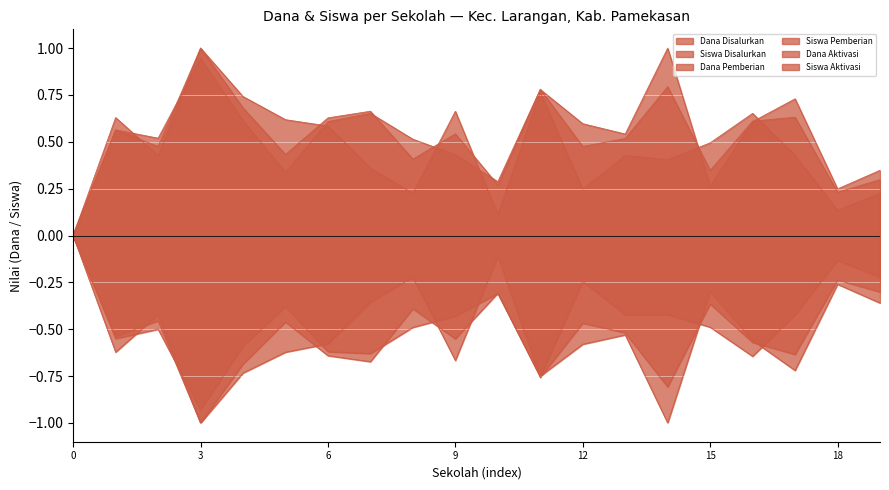

The value of Dana Aktivasi at SD NEGERI DUKO TIMUR I is 0.6. True or false?

False